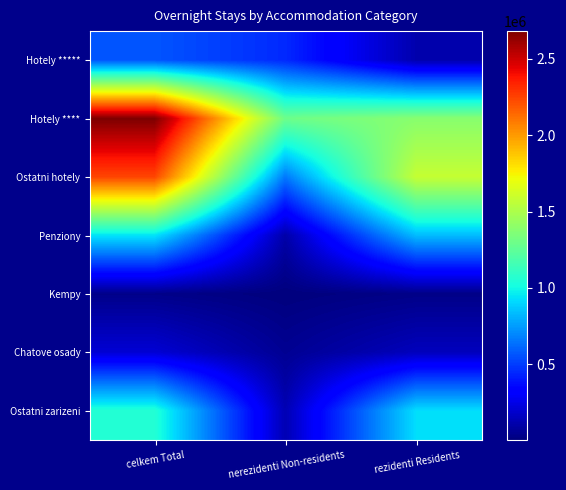

What is the minimum value shown in the chart?

4071